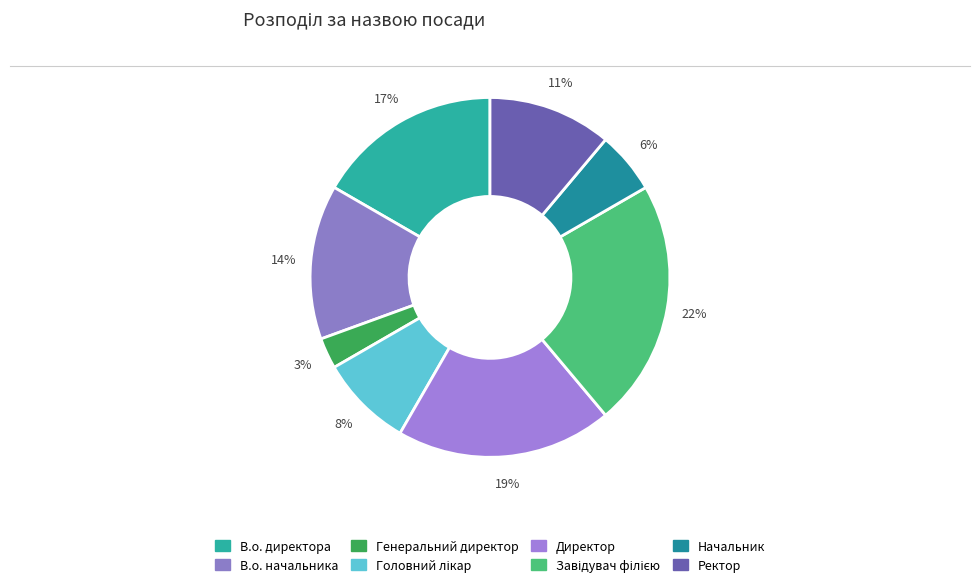

How many slices are in this pie chart?

8